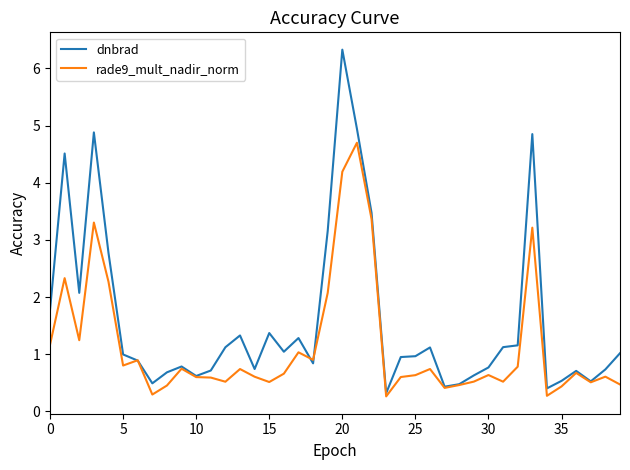

What are all the series names shown in the legend?

dnbrad, rade9_mult_nadir_norm